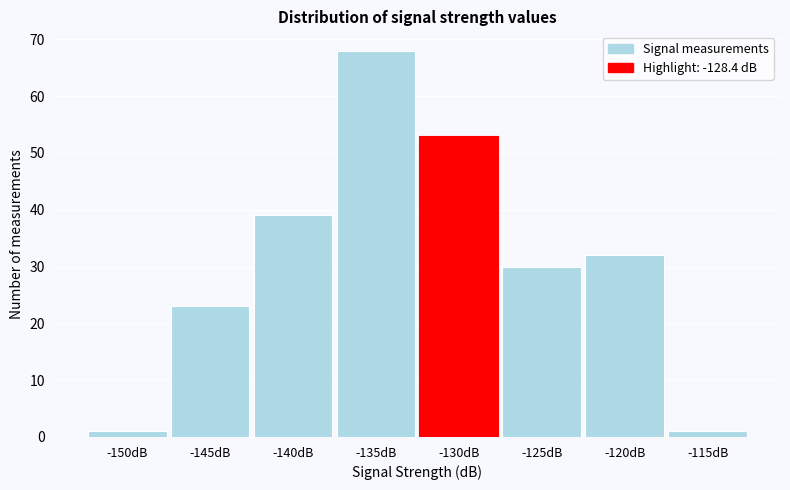

Reading left to right, transcribe all the data shown in this chart.

1	23	39	68	53	30	32	1